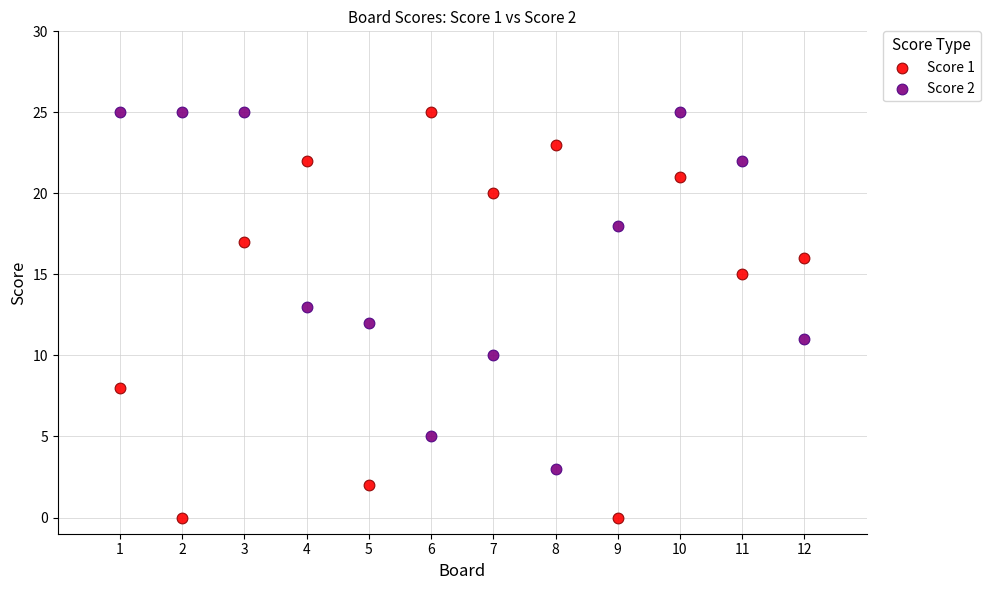

Across all data points, what is the range of X values (max minus min)?

11